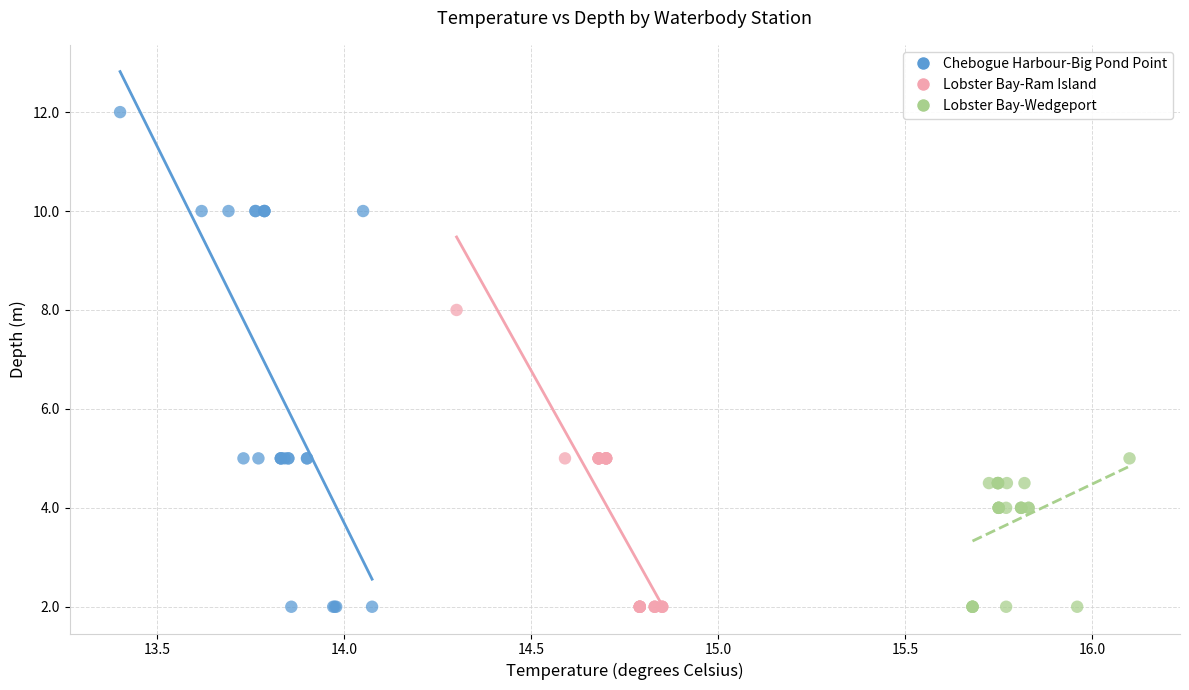

Which series reaches the maximum Y coordinate?

Chebogue Harbour-Big Pond Point